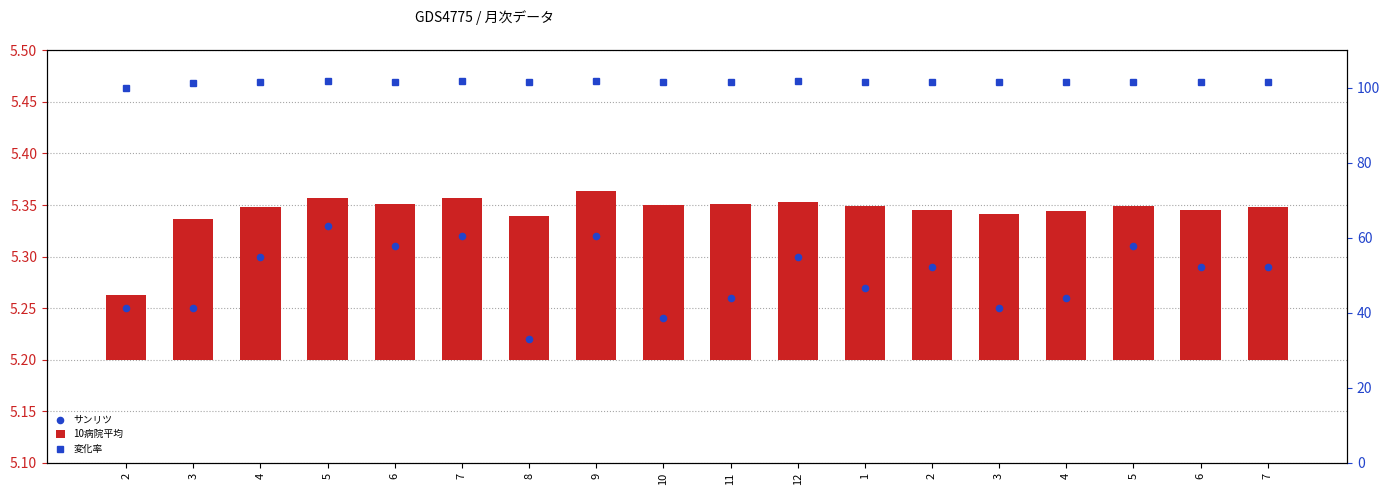

Which series reaches the maximum Y coordinate?

変化率